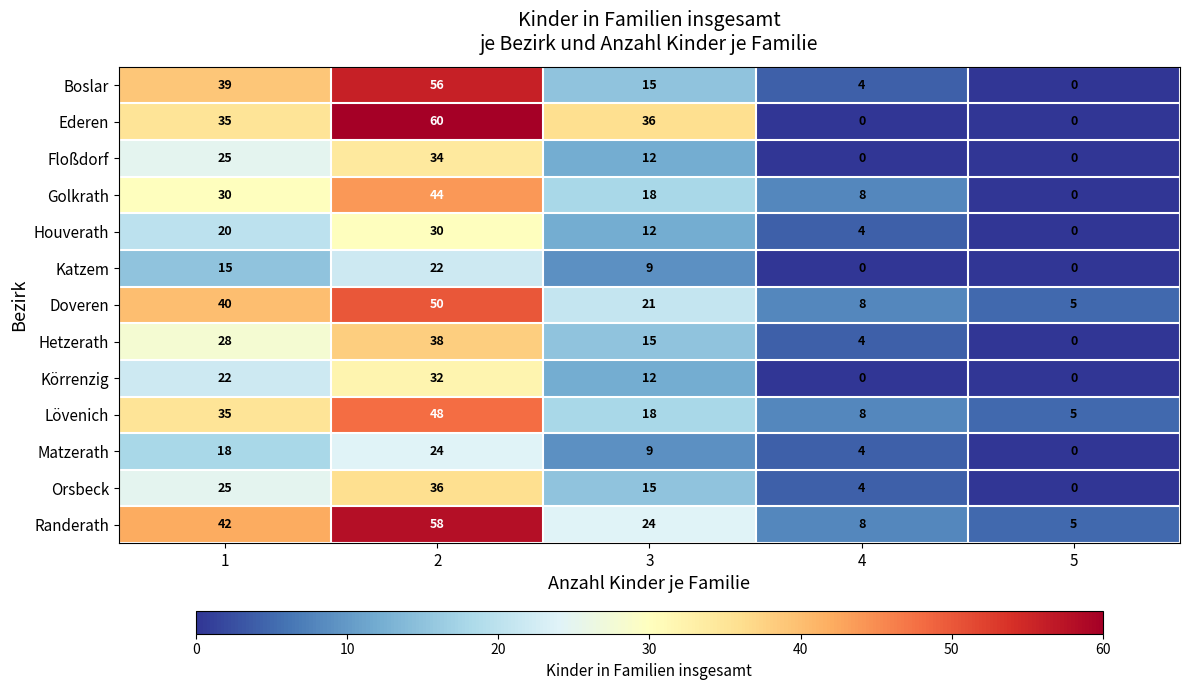

Is it true that Randerath equals 5 at 4?

False